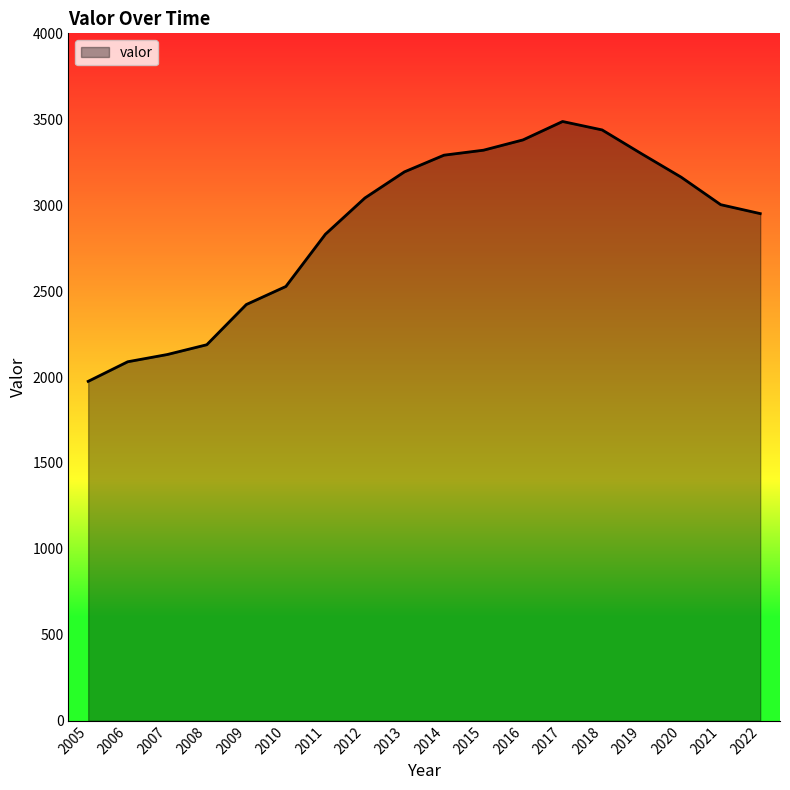

What is the sum of the values at 2014 and 2009?

5713